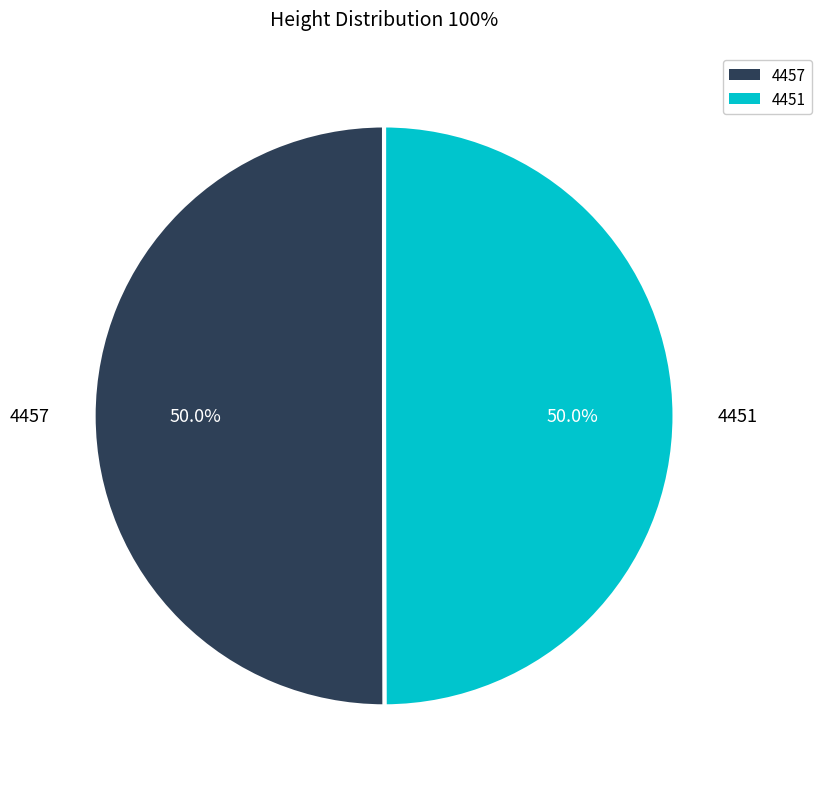

What is the ratio of the value at 4451 to the value at 4457?

1.0